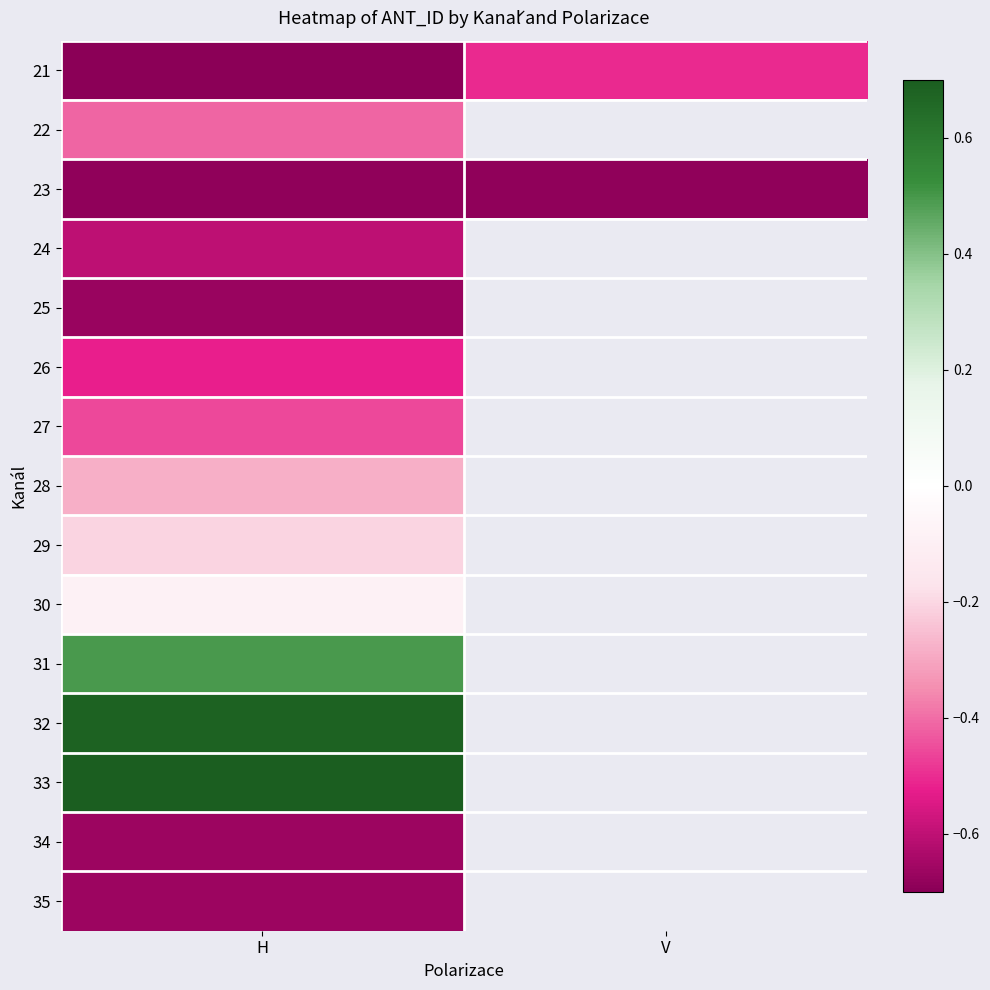

Count the number of data series in this chart.

15